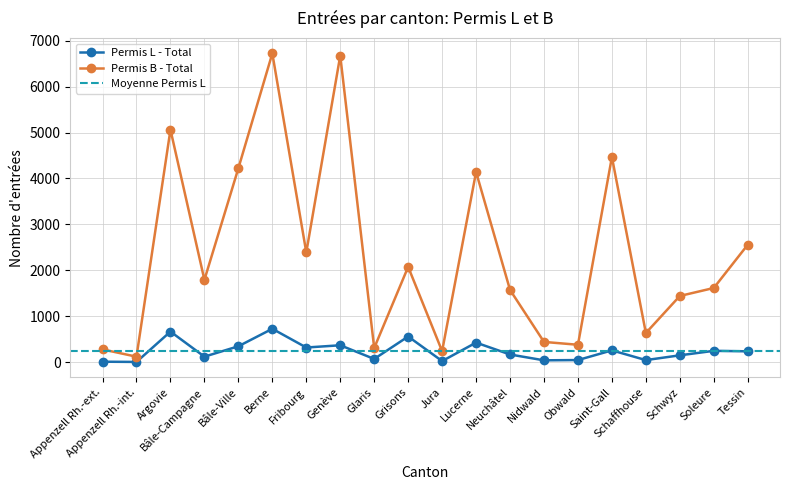

Rank the series by their average value, from highest to lowest.

Permis B - Total, Permis L - Total